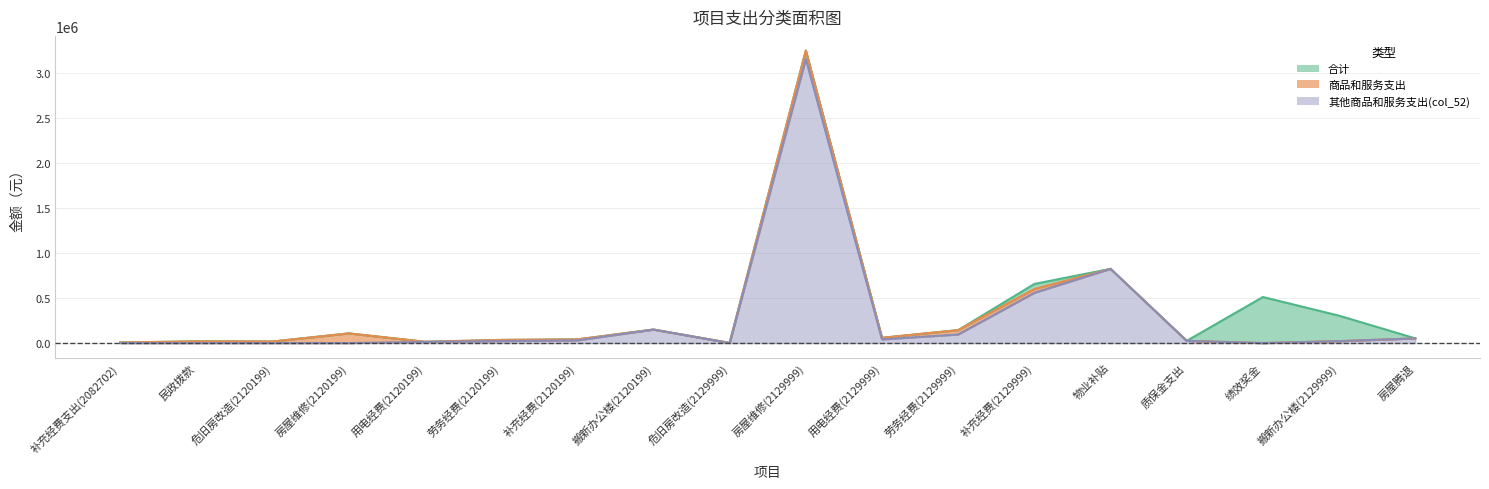

The 商品和服务支出 series shows 107563.2 at 房屋维修(2120199). True or false?

True